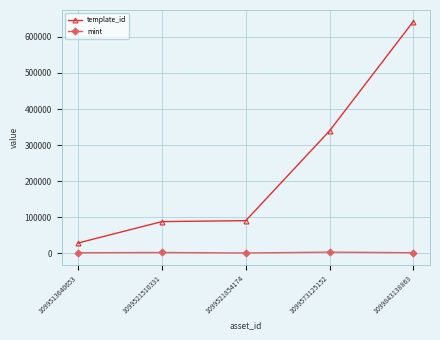

True or false: mint and template_id cross at least once.

False